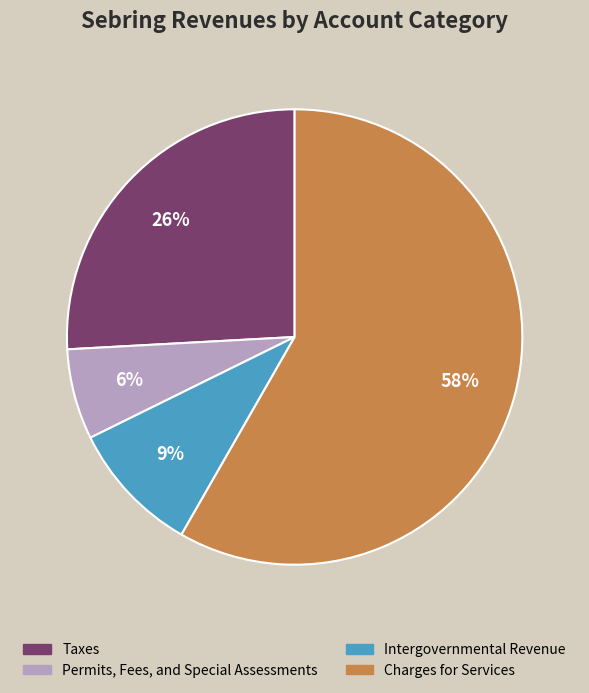

Is there any slice that represents more than half of the pie?

Yes